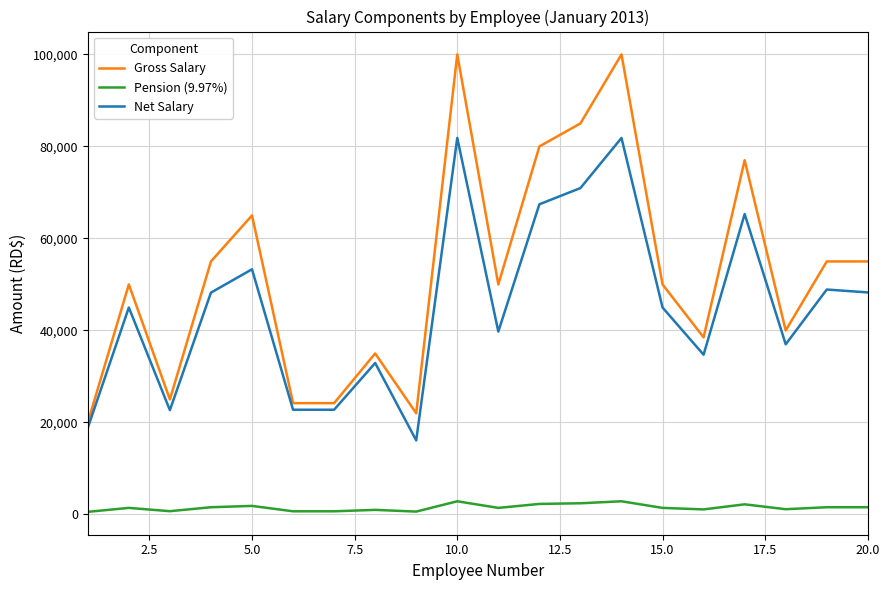

Which series has the widest spread of values?

Gross Salary